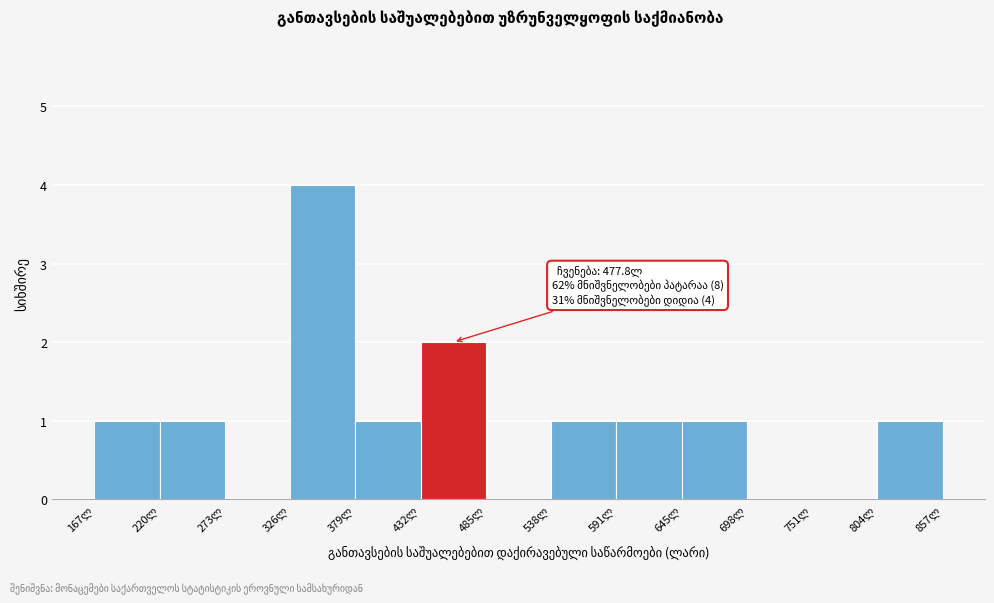

Which range on the x-axis has the tallest bar?

330 to 380